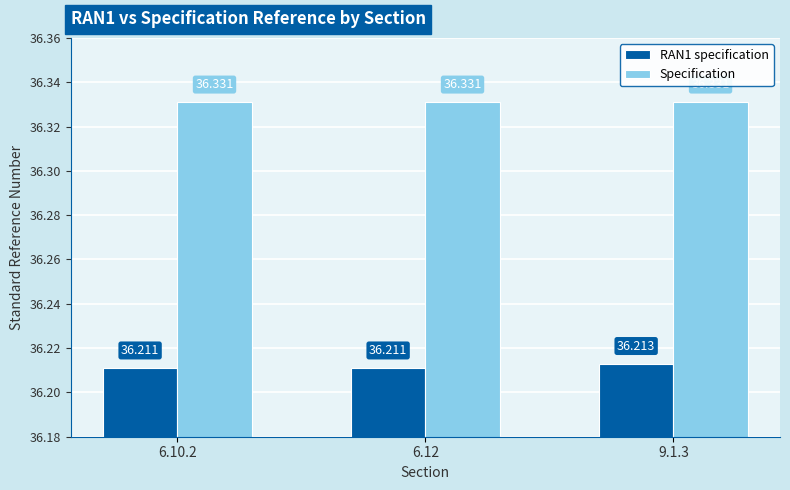

Which series has the largest total across all categories?

Specification